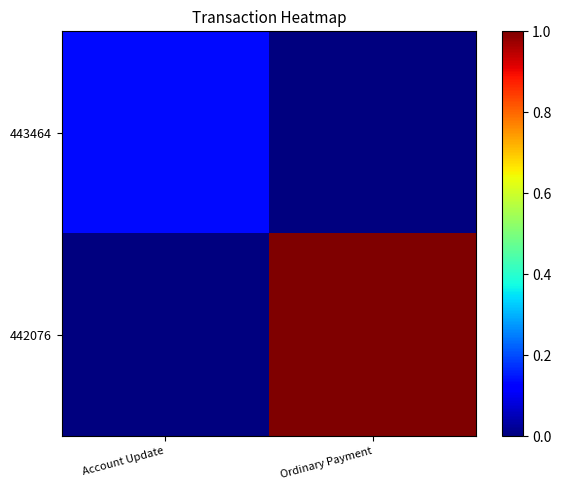

Which series changed the most between Account Update and Ordinary Payment?

442076